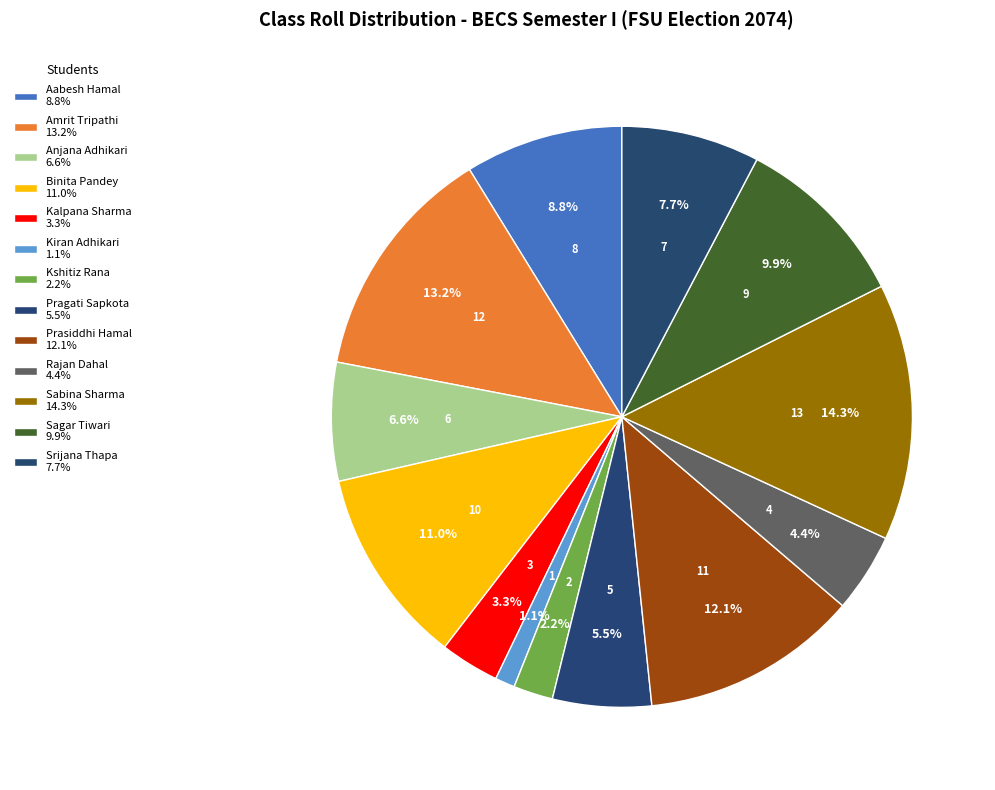

To the nearest percent, what is the combined percentage of Anjana Adhikari and Prasiddhi Hamal?

19%